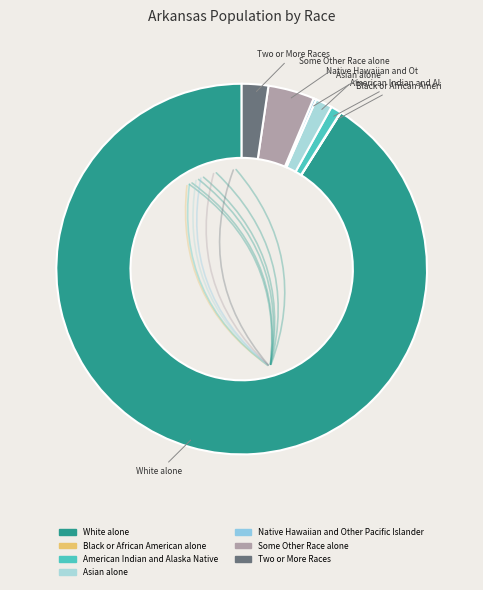

What is the majority slice?

White alone